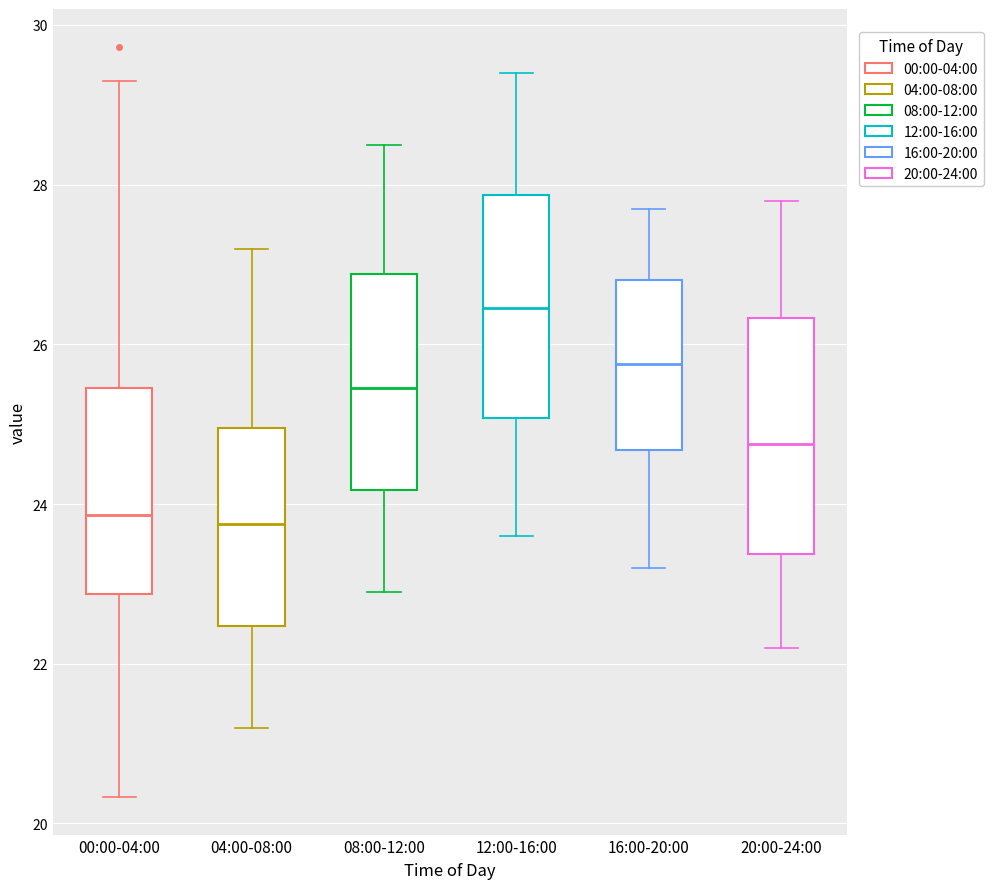

Reading left to right, transcribe this box plot: for each box, give where its median line is, the range the box spans, and where its two whiskers end, as read against the y-axis. The values are not printed on the chart, so give them approximately, as read against the axis.

00:00-04:00: median 23.8, box 22.8 to 25.4, whiskers 20.4 to 29.4
04:00-08:00: median 23.8, box 22.4 to 25.0, whiskers 21.2 to 27.2
08:00-12:00: median 25.4, box 24.2 to 26.8, whiskers 23.0 to 28.6
12:00-16:00: median 26.4, box 25.0 to 27.8, whiskers 23.6 to 29.4
16:00-20:00: median 25.8, box 24.6 to 26.8, whiskers 23.2 to 27.8
20:00-24:00: median 24.8, box 23.4 to 26.4, whiskers 22.2 to 27.8